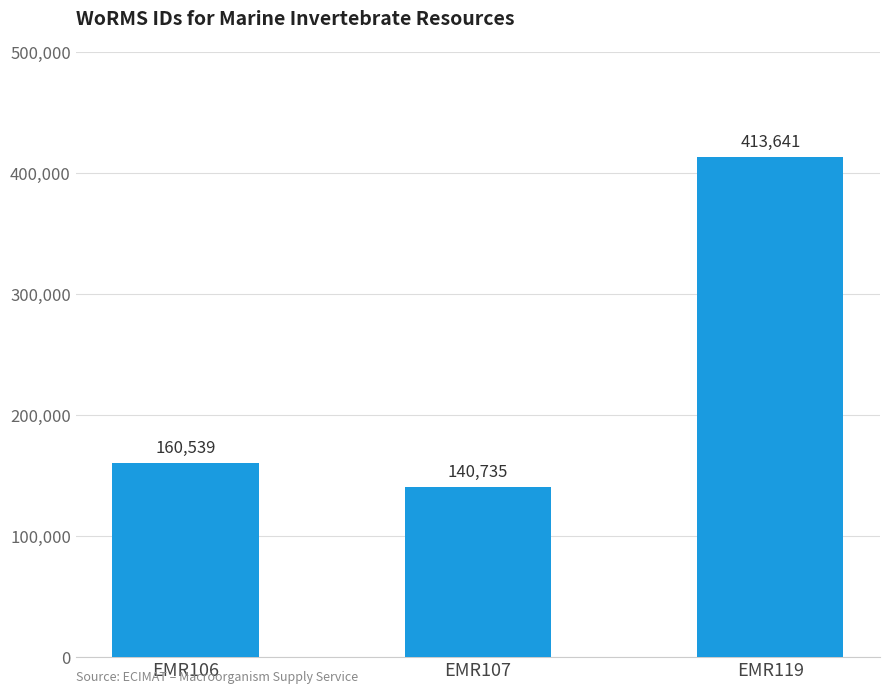

Reading left to right, list all the values displayed in this chart.

EMR106=160539	EMR107=140735	EMR119=413641